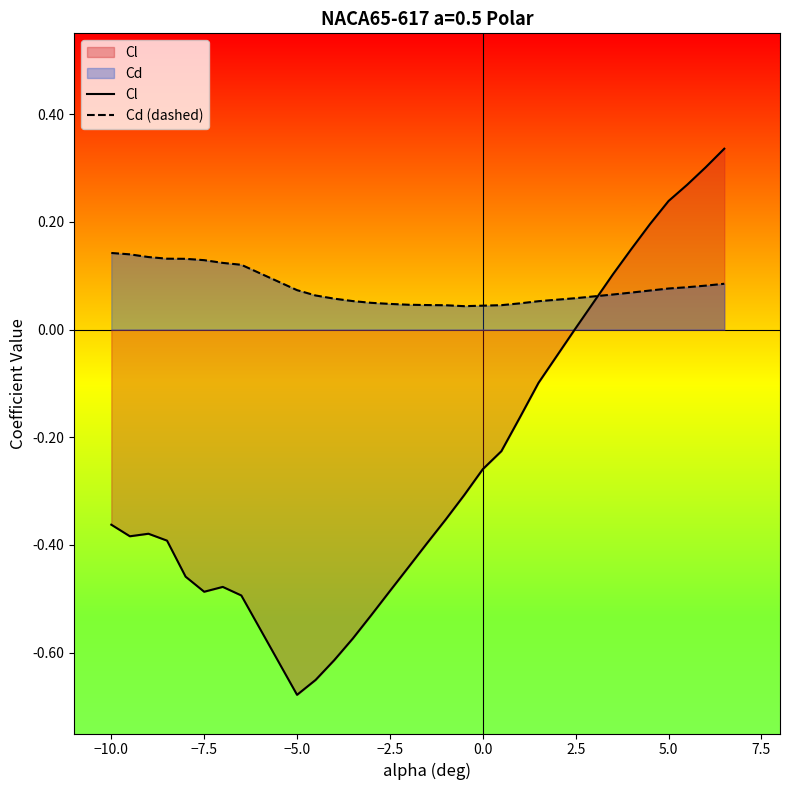

What is the value of the Cl point at the 2nd from the left?

-0.4